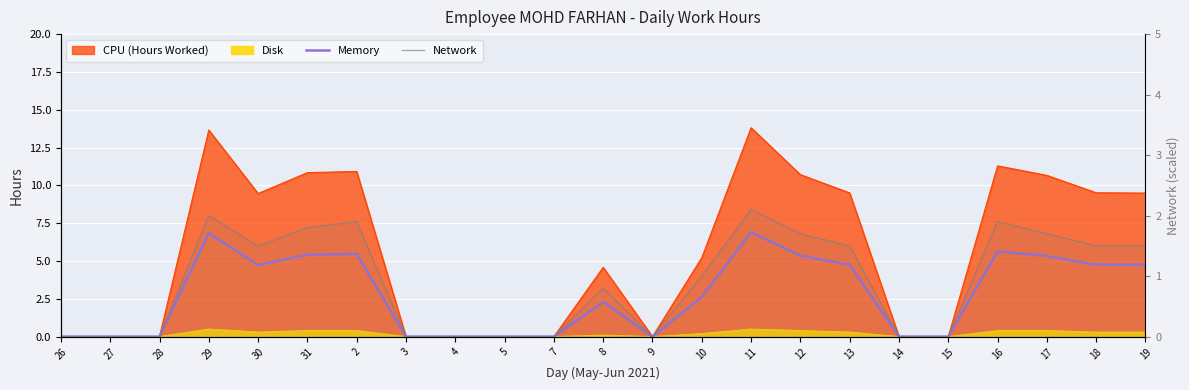

What is the average value of the Memory series?

2.8